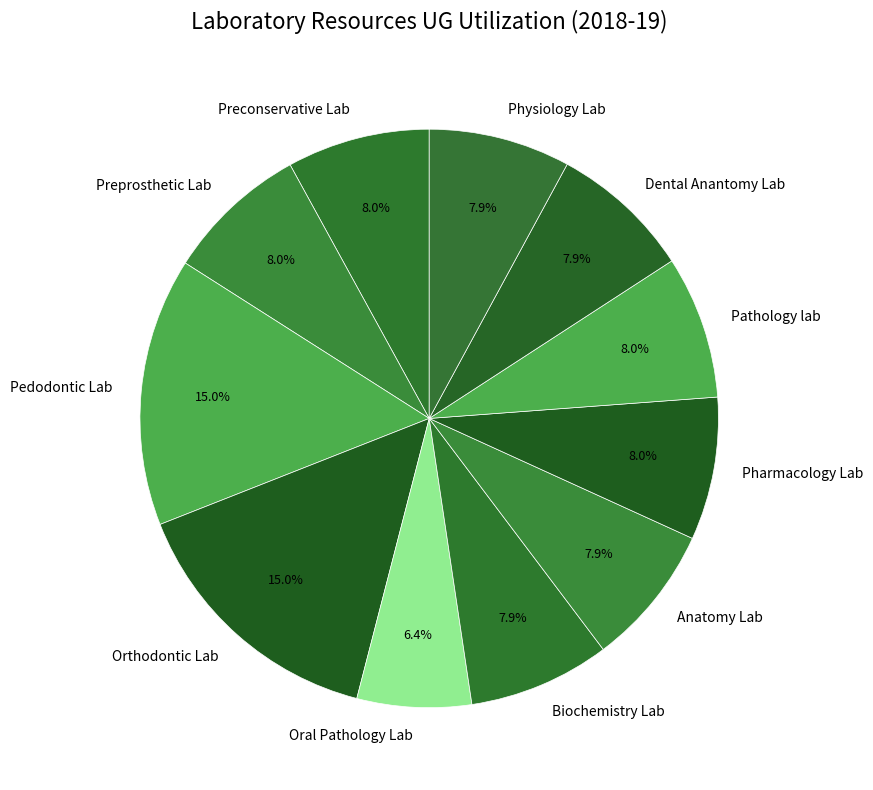

What percentage is the Pathology lab slice, to the nearest percent?

8%